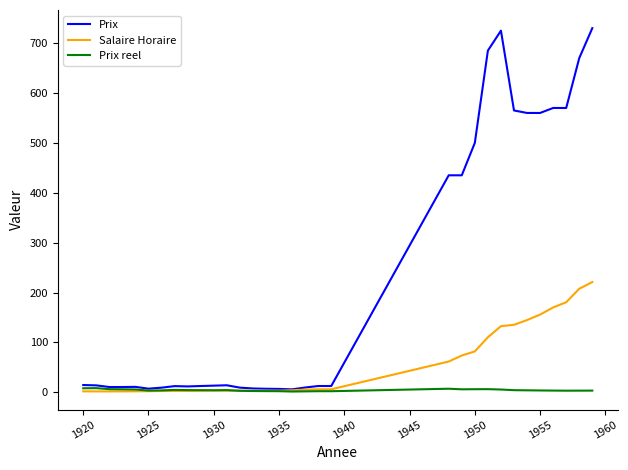

How many values in the Prix reel series are below 3?

8